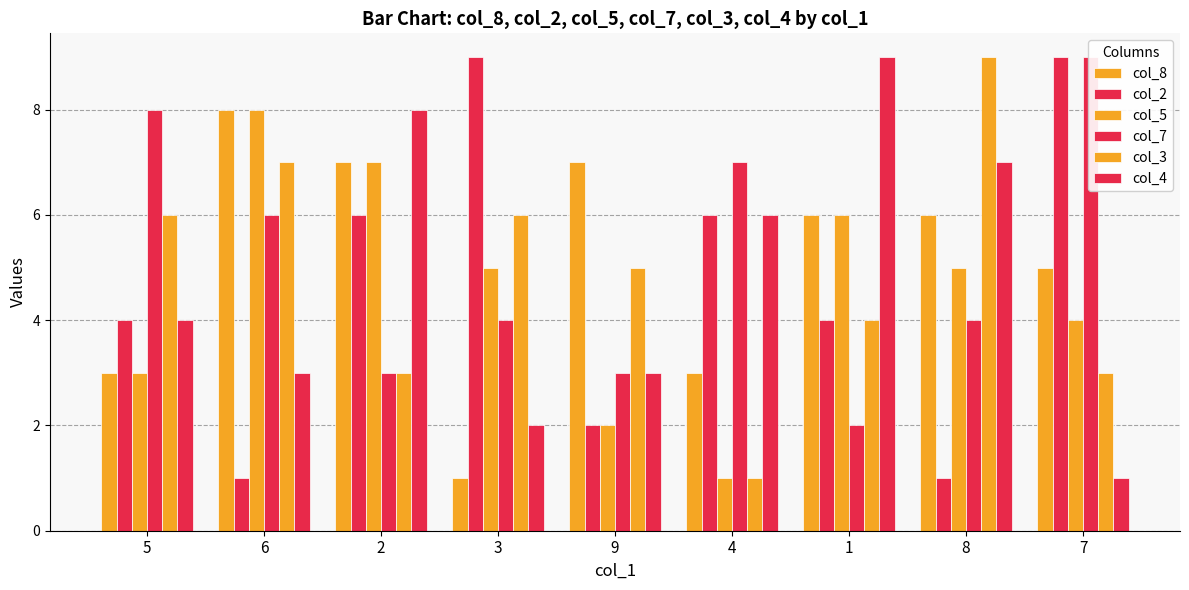

What is the difference between the second highest and minimum values in the col_4 series?

7